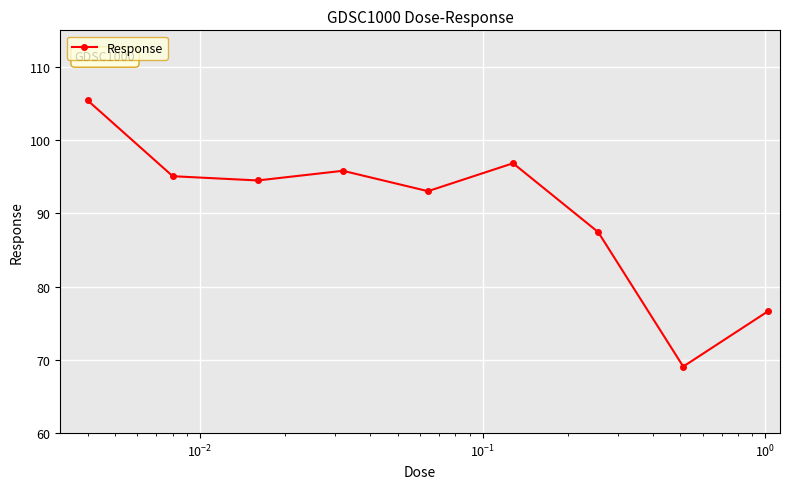

Reading left to right, what are all the values shown in this chart?

105.4	95.1	94.5	95.8	93.0	96.9	87.5	69.1	76.7